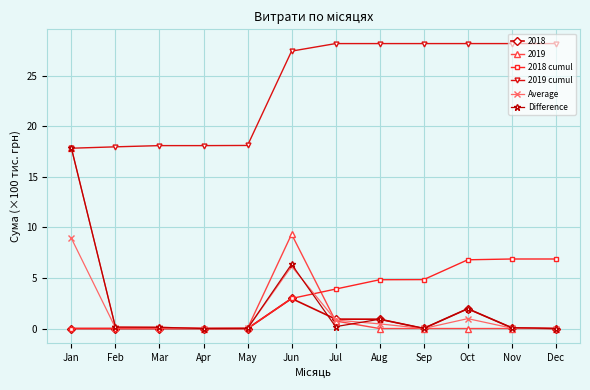

What is the highest value of the 2019 series?

17.8